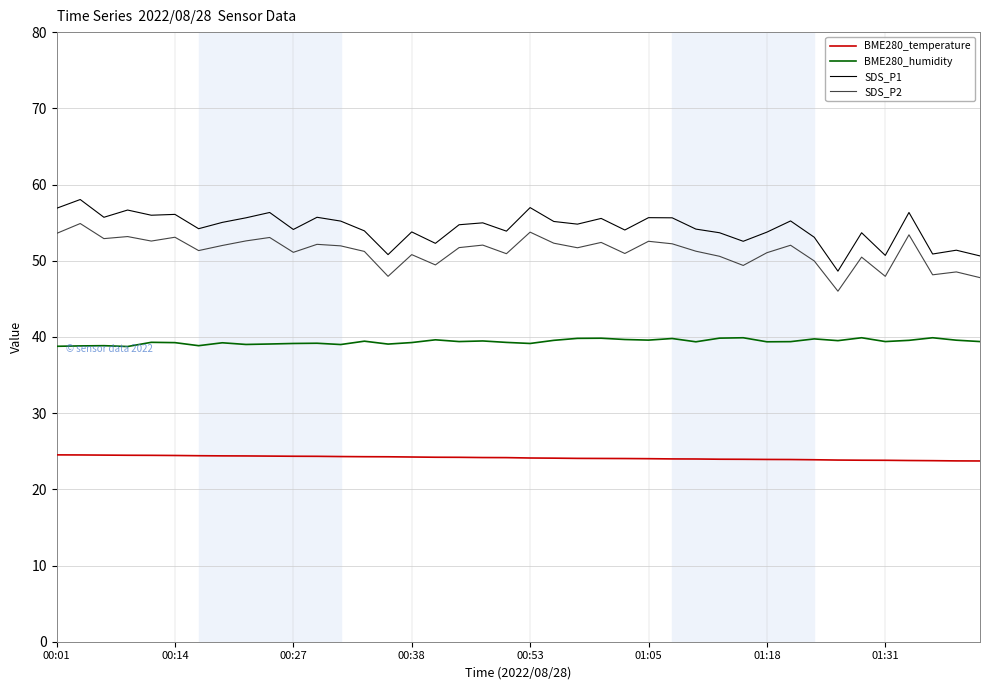

What is the sum of all SDS_P2 values?

2050.9